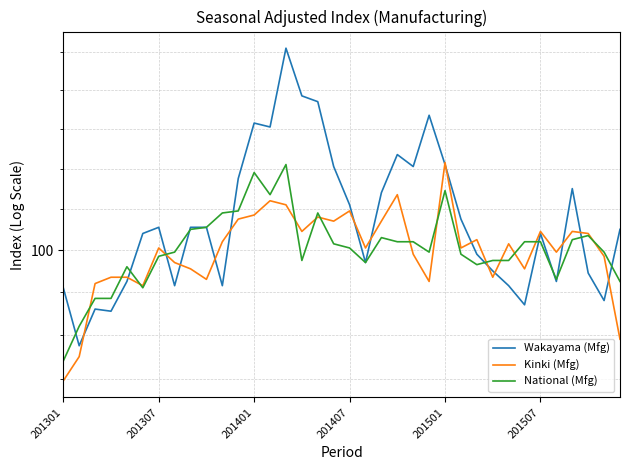

Which series has the largest total across all categories?

Wakayama (Mfg)